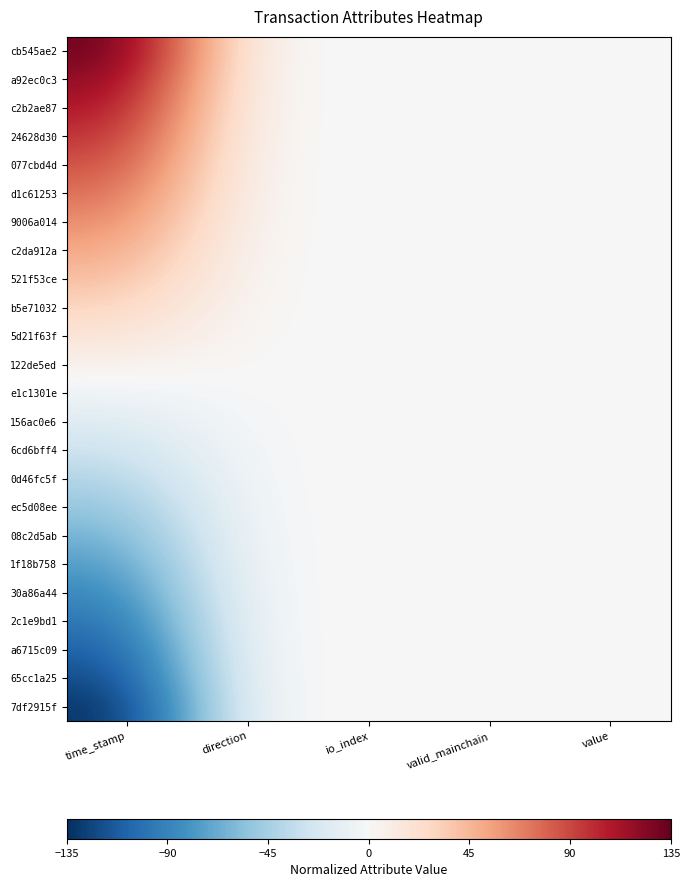

Reading left to right, what are all the values shown in this chart?

cb545ae2: time_stamp=135.0	direction=0.0	io_index=0.0	valid_mainchain=0.0	value=0.0
a92ec0c3: time_stamp=123.4	direction=0.0	io_index=0.0	valid_mainchain=0.0	value=0.0
c2b2ae87: time_stamp=111.7	direction=0.0	io_index=0.0	valid_mainchain=0.0	value=0.0
24628d30: time_stamp=100.0	direction=0.0	io_index=0.0	valid_mainchain=0.0	value=0.0
077cbd4d: time_stamp=88.4	direction=0.0	io_index=0.0	valid_mainchain=0.0	value=0.0
d1c61253: time_stamp=76.7	direction=0.0	io_index=0.0	valid_mainchain=0.0	value=0.0
9006a014: time_stamp=65.0	direction=0.0	io_index=0.0	valid_mainchain=0.0	value=0.0
c2da912a: time_stamp=53.4	direction=0.0	io_index=0.0	valid_mainchain=0.0	value=0.0
521f53ce: time_stamp=42.0	direction=0.0	io_index=0.0	valid_mainchain=0.0	value=0.0
b5e71032: time_stamp=29.9	direction=0.0	io_index=0.0	valid_mainchain=0.0	value=0.0
5d21f63f: time_stamp=18.2	direction=0.0	io_index=0.0	valid_mainchain=0.0	value=0.0
122de5ed: time_stamp=6.3	direction=0.0	io_index=0.0	valid_mainchain=0.0	value=0.0
e1c1301e: time_stamp=-5.6	direction=0.0	io_index=0.0	valid_mainchain=0.0	value=0.0
156ac0e6: time_stamp=-17.4	direction=0.0	io_index=0.0	valid_mainchain=0.0	value=0.0
6cd6bff4: time_stamp=-29.1	direction=0.0	io_index=0.0	valid_mainchain=0.0	value=0.0
0d46fc5f: time_stamp=-40.9	direction=0.0	io_index=0.0	valid_mainchain=0.0	value=0.0
ec5d08ee: time_stamp=-53.4	direction=0.0	io_index=0.0	valid_mainchain=0.0	value=0.0
08c2d5ab: time_stamp=-65.3	direction=0.0	io_index=0.0	valid_mainchain=0.0	value=0.0
1f18b758: time_stamp=-77.0	direction=0.0	io_index=0.0	valid_mainchain=0.0	value=0.0
30a86a44: time_stamp=-88.7	direction=0.0	io_index=0.0	valid_mainchain=0.0	value=0.0
2c1e9bd1: time_stamp=-100.5	direction=0.0	io_index=0.0	valid_mainchain=0.0	value=0.0
a6715c09: time_stamp=-112.2	direction=0.0	io_index=0.0	valid_mainchain=0.0	value=0.0
65cc1a25: time_stamp=-123.6	direction=0.0	io_index=0.0	valid_mainchain=0.0	value=0.0
7df2915f: time_stamp=-135.0	direction=0.0	io_index=0.0	valid_mainchain=0.0	value=0.0